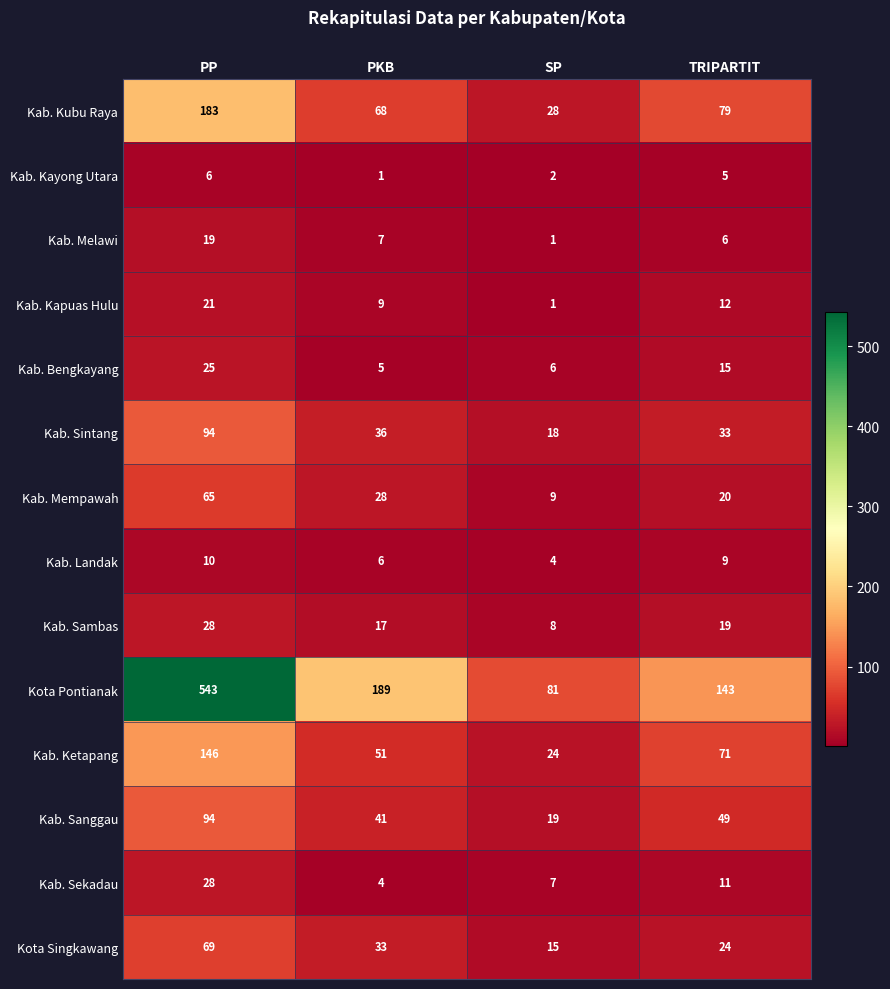

The value of Kab. Ketapang at PP is 146. True or false?

True